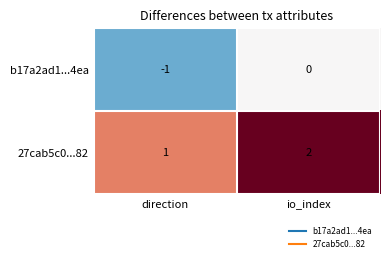

Which series has the largest total across all categories?

27cab5c0...82